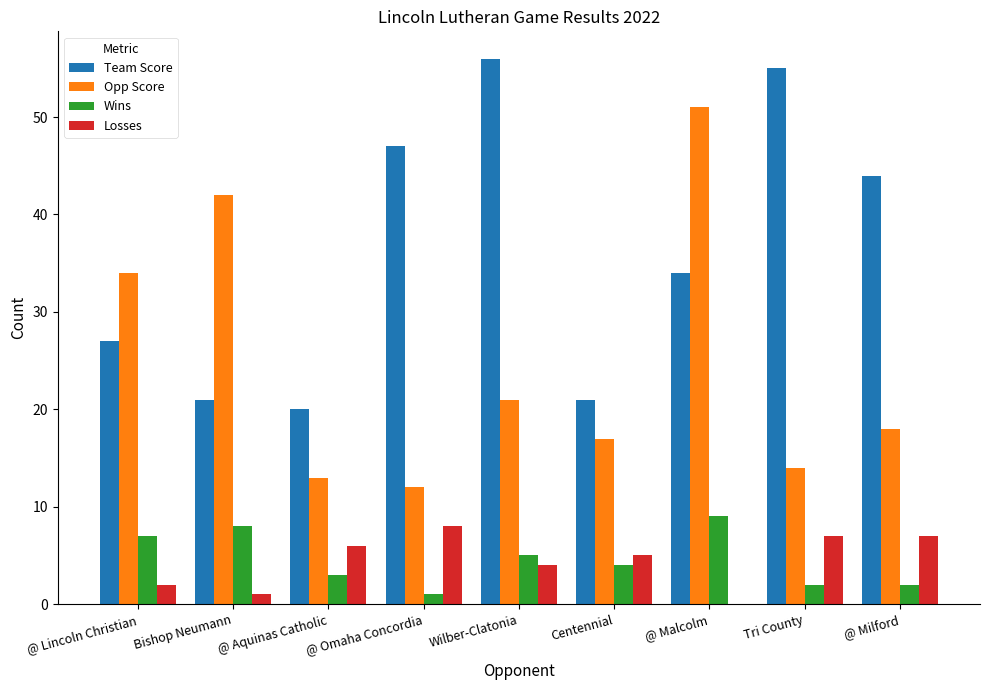

How many Losses values are between 2 and 7?

6